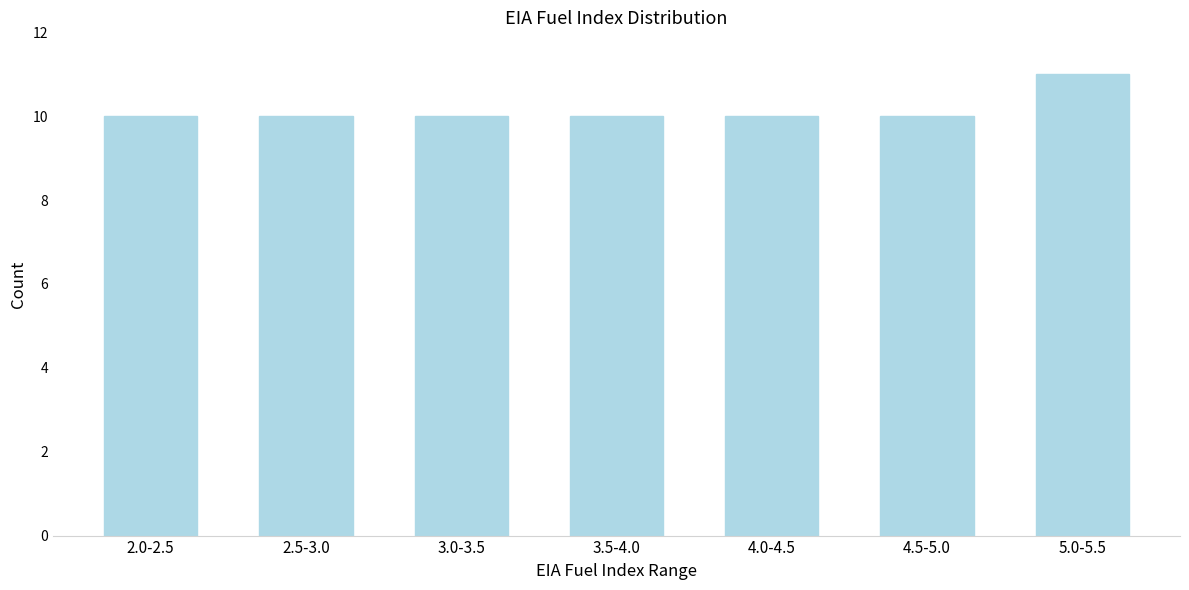

Reading left to right, transcribe all the data shown in this chart.

2.0-2.5=10	2.5-3.0=10	3.0-3.5=10	3.5-4.0=10	4.0-4.5=10	4.5-5.0=10	5.0-5.5=11